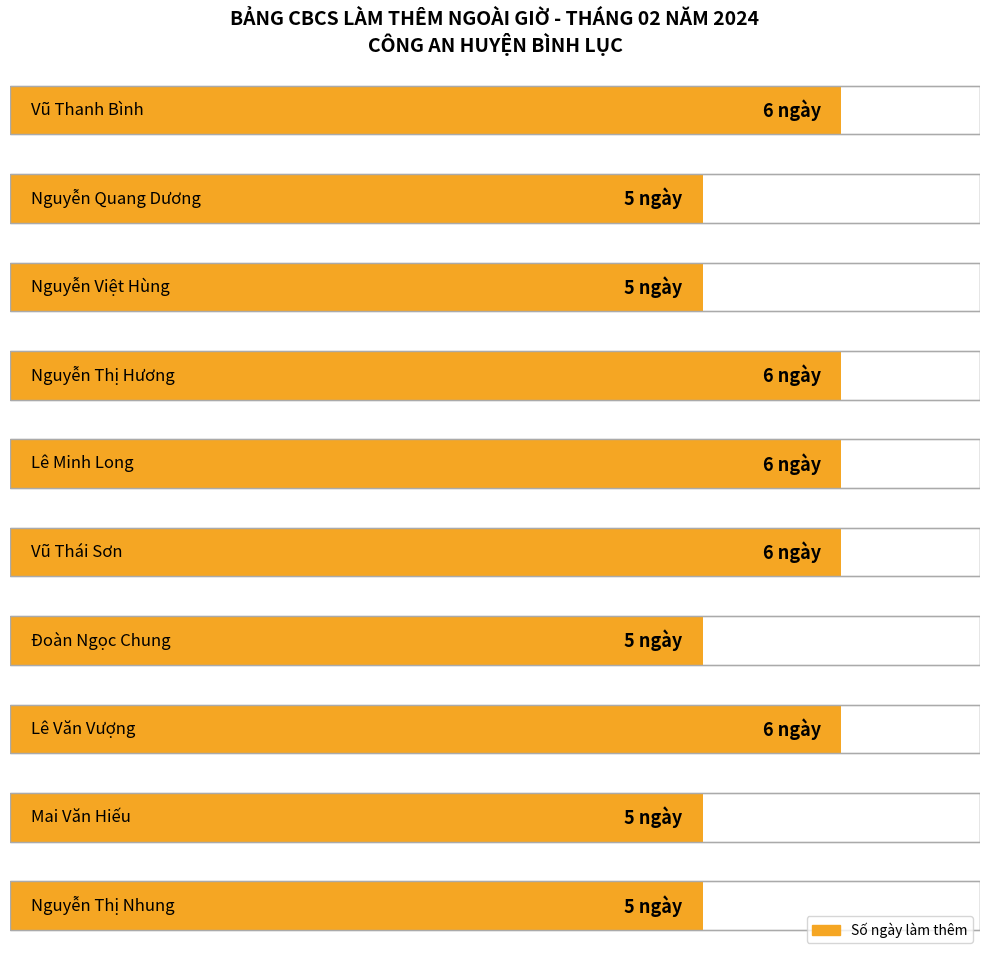

The chart shows a value of 6 at Lê Minh Long. True or false?

True